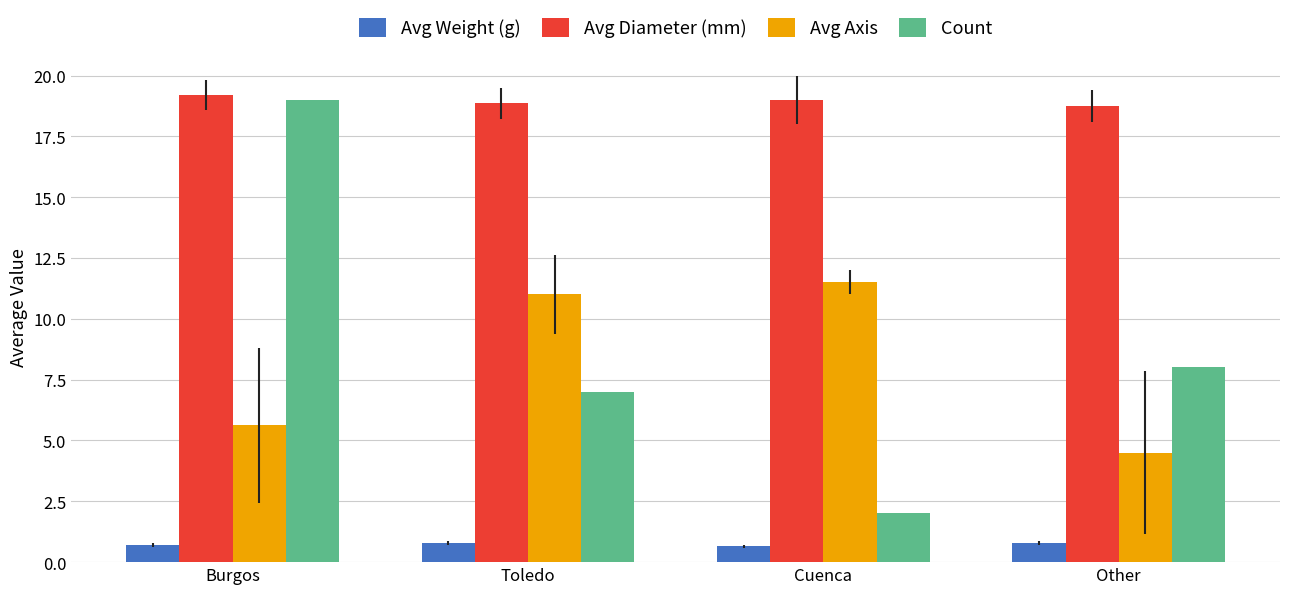

Which series has the widest spread of values?

Count